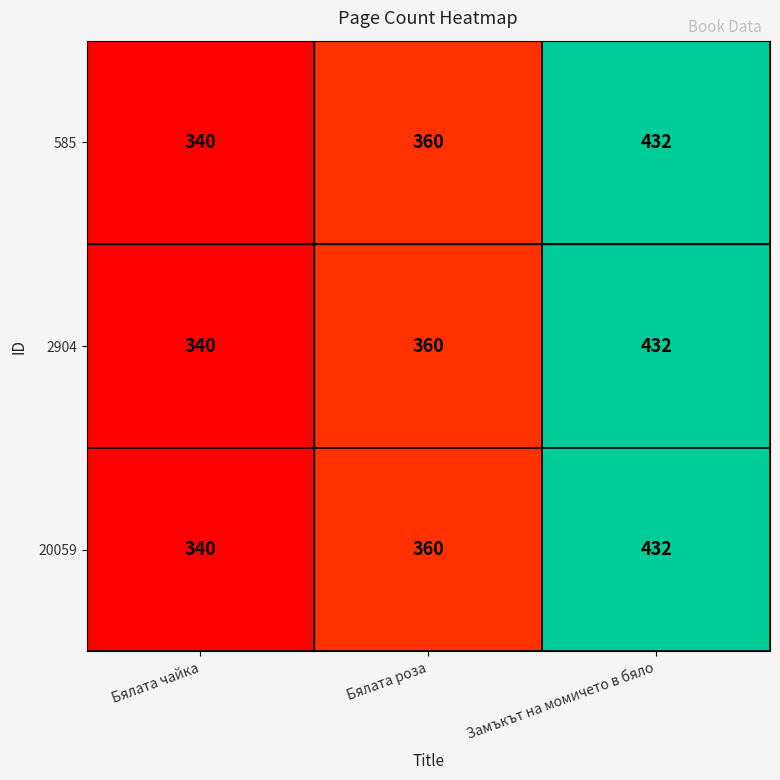

How many 585 values are between 340 and 432?

3